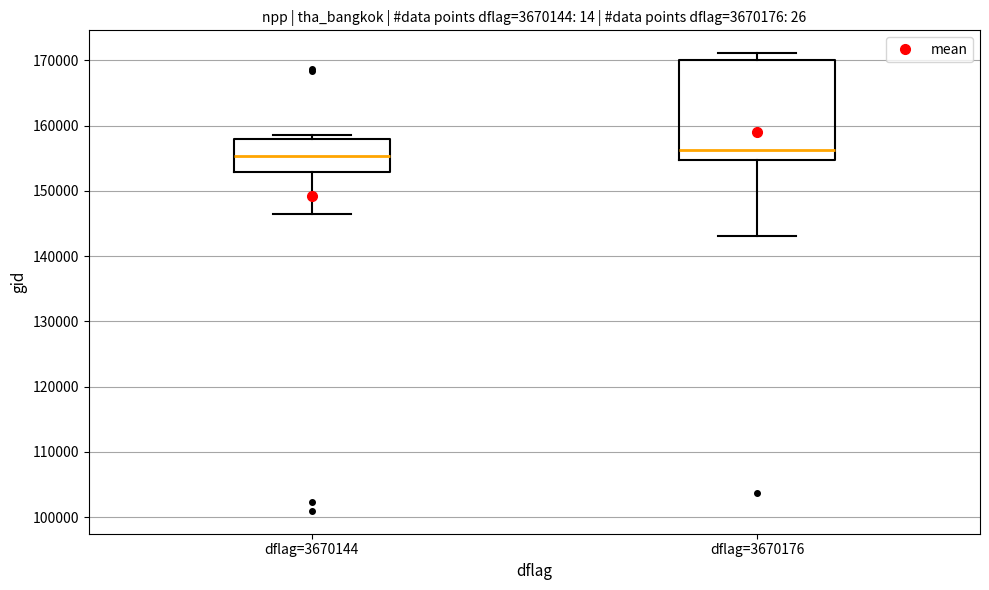

Reading left to right, read every box against the y-axis: the position of its median line, the range the box covers, and the ends of its whiskers. The values are not printed on the chart, so give them approximately, as read against the axis.

dflag=3670144: median 155000, box 153000 to 158000, whiskers 146000 to 159000
dflag=3670176: median 156000, box 155000 to 170000, whiskers 143000 to 171000